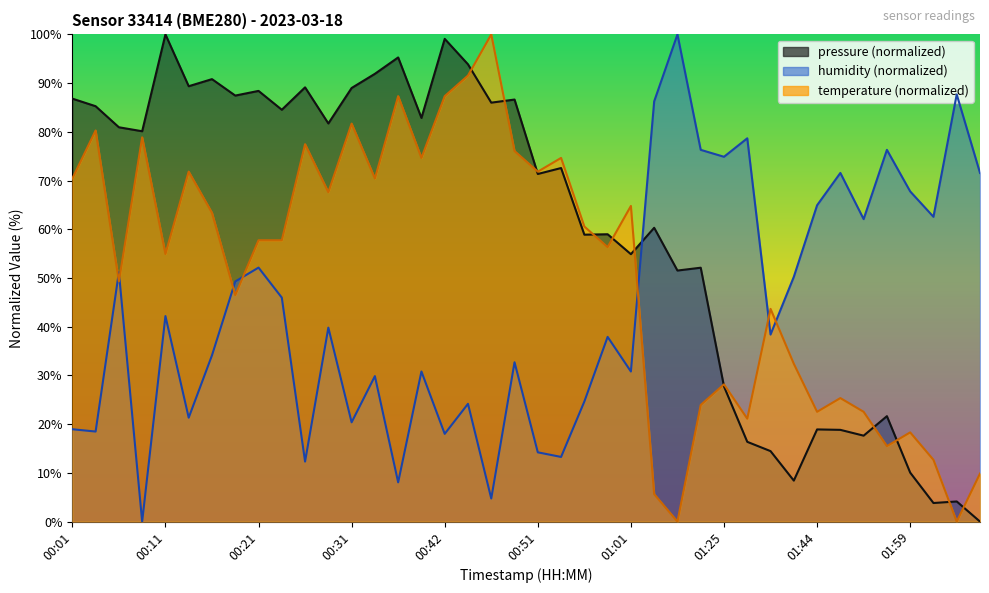

Which category has the lowest value in the pressure series?

02:10